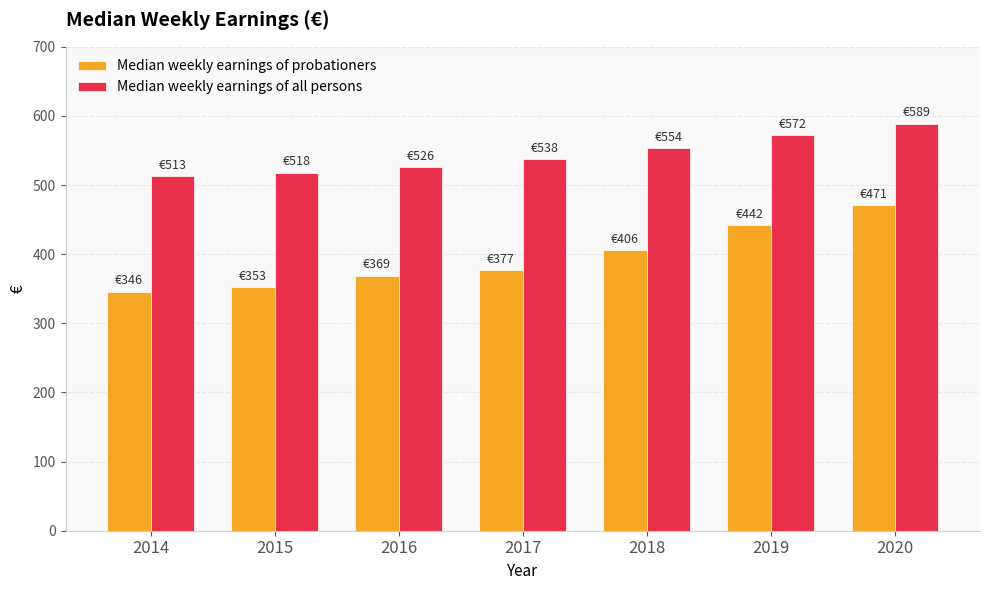

Which series changed the most between 2016 and 2018?

Median weekly earnings of probationers